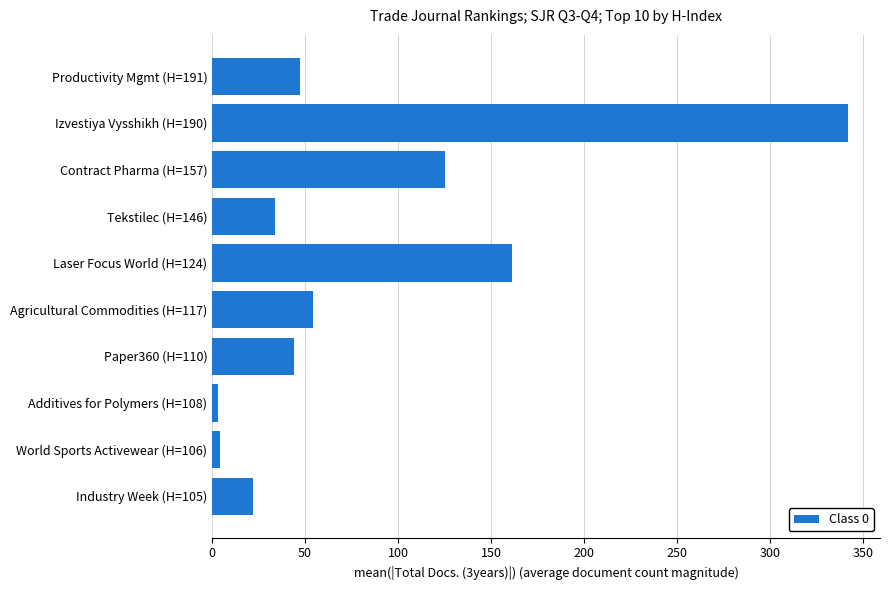

Count the number of data series in this chart.

1